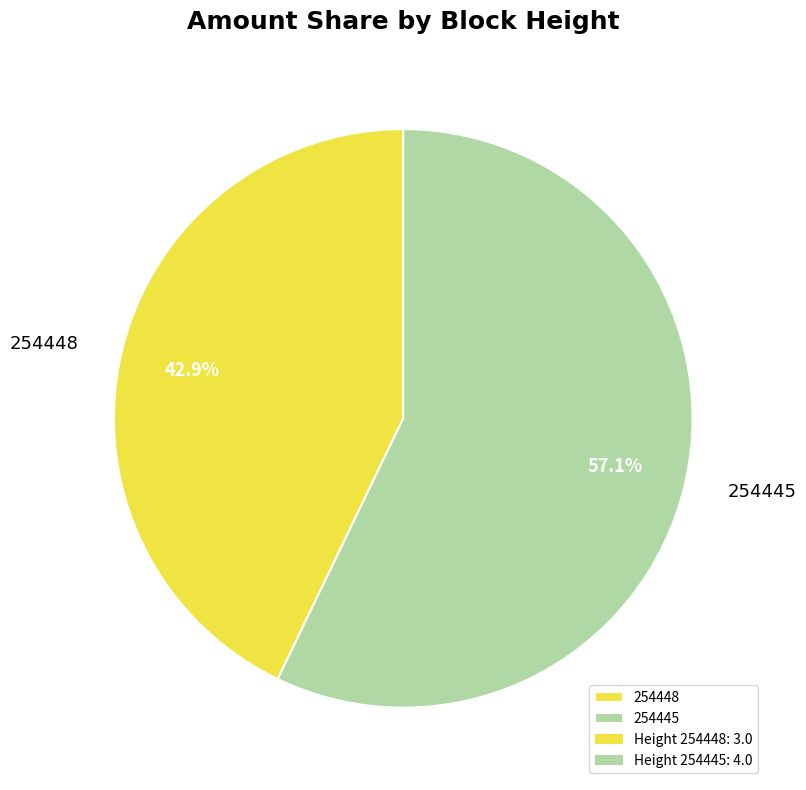

What is the smallest slice in the pie chart?

254448